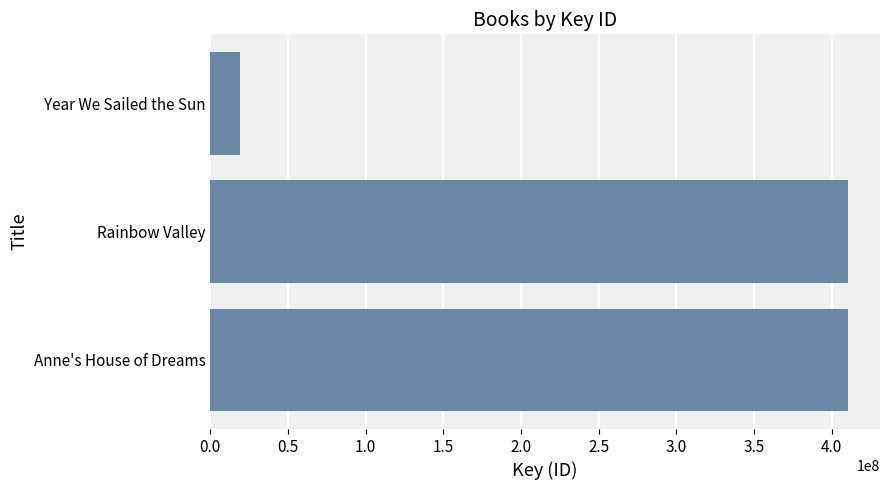

Approximately how many times larger is the value at Rainbow Valley compared to Year We Sailed the Sun?

21.2